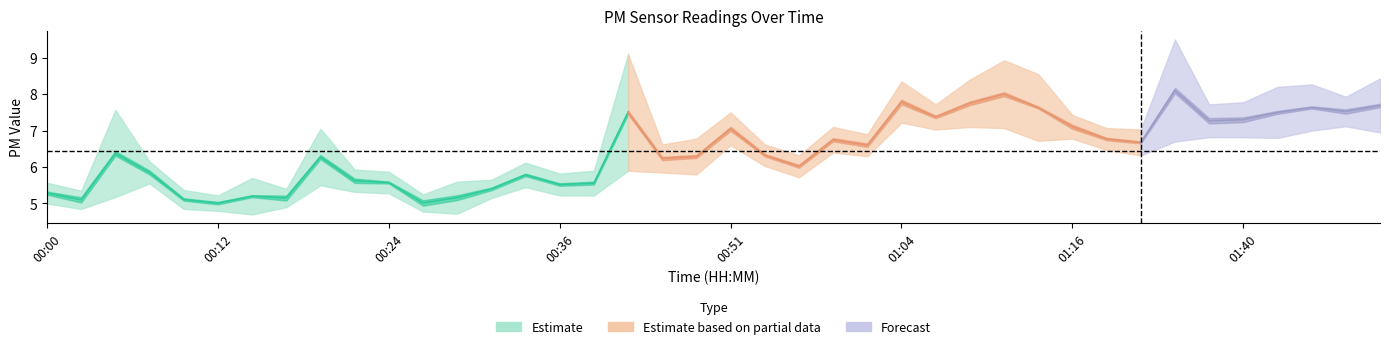

True or false: P1 and P2 intersect in this chart.

False